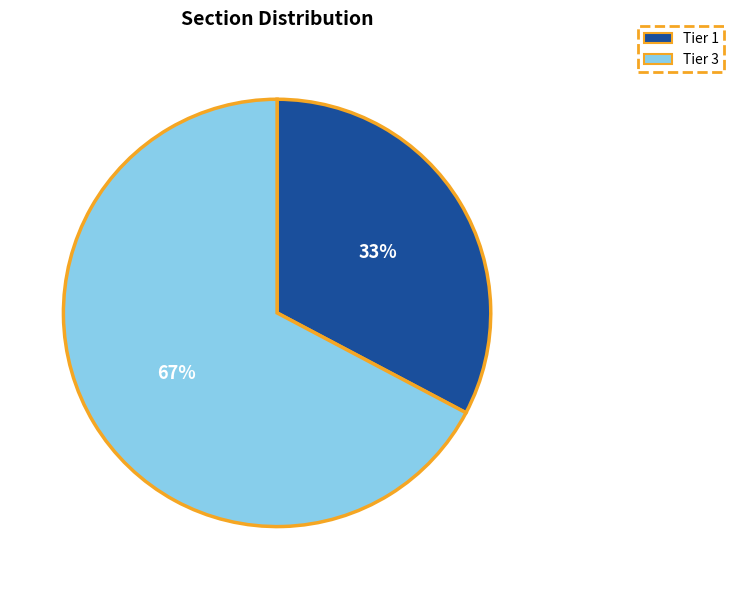

To the nearest percent, what is the average slice percentage?

50%